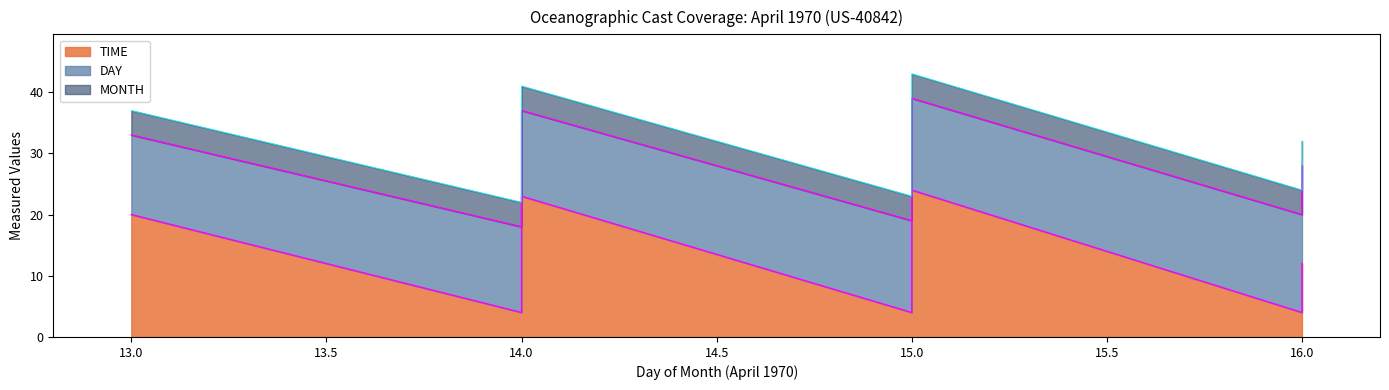

At which label does TIME first exceed 12?

13